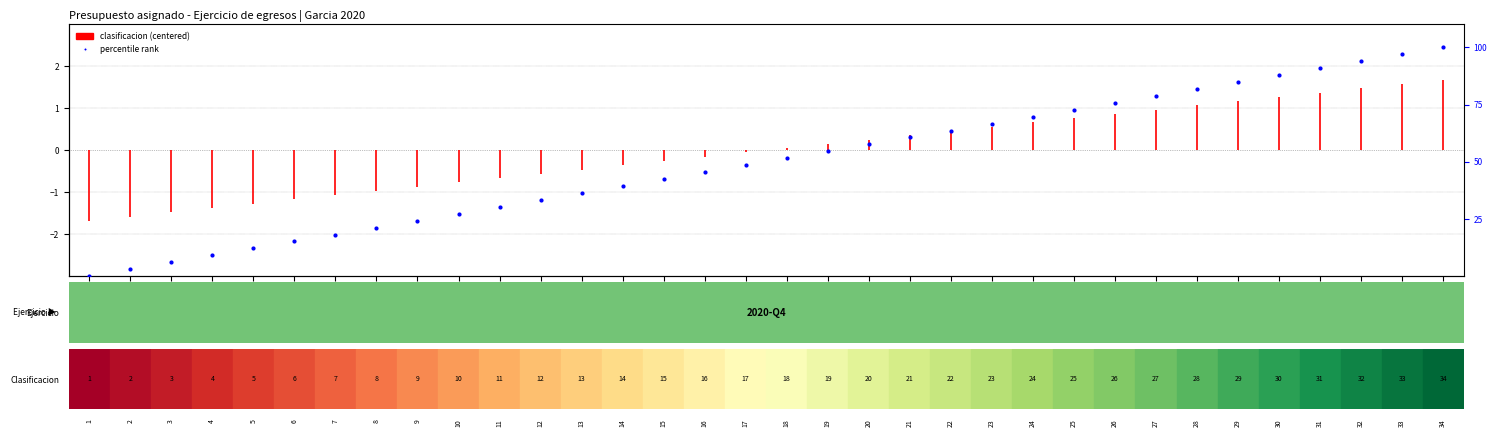

What is the change in value from 1 to 28?

+81.8